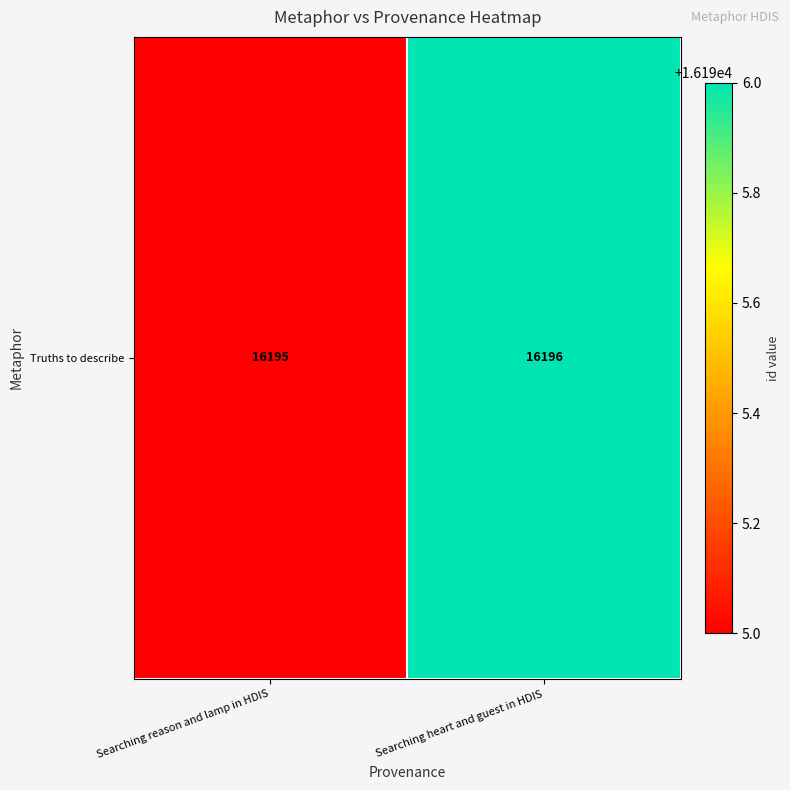

What is the minimum value shown in the chart?

16195